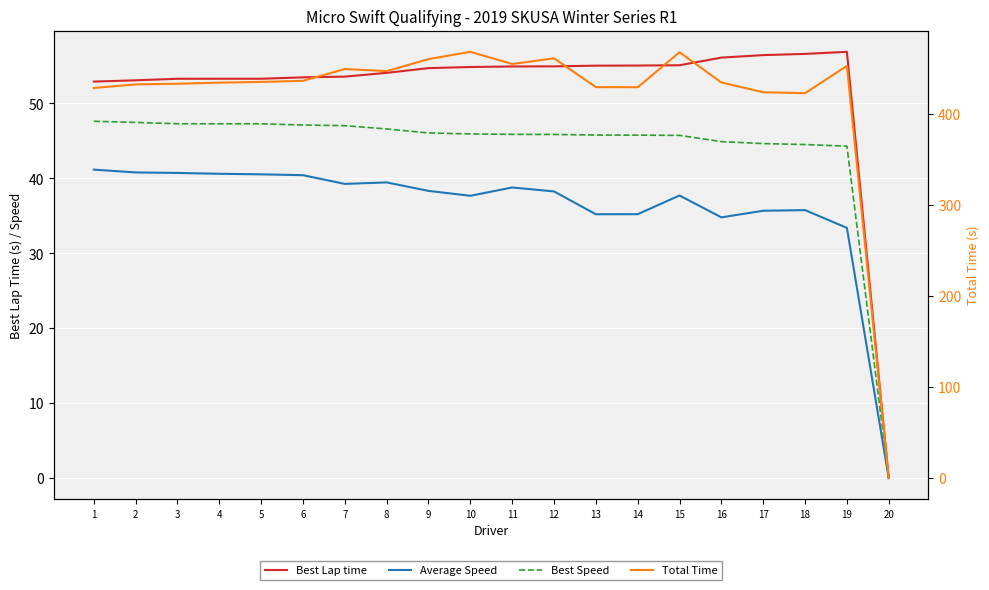

Where does the Best Lap time series first go above 54?

8